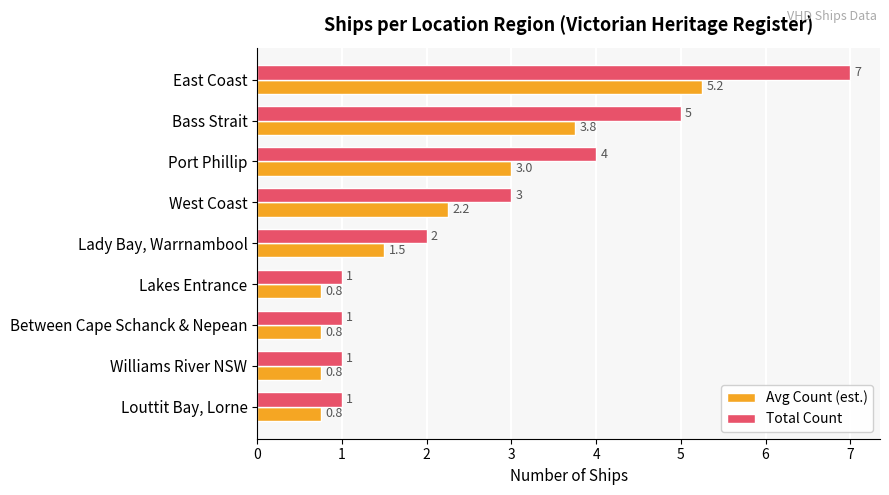

What are all the series names shown in the legend?

Avg Count (est.), Total Count